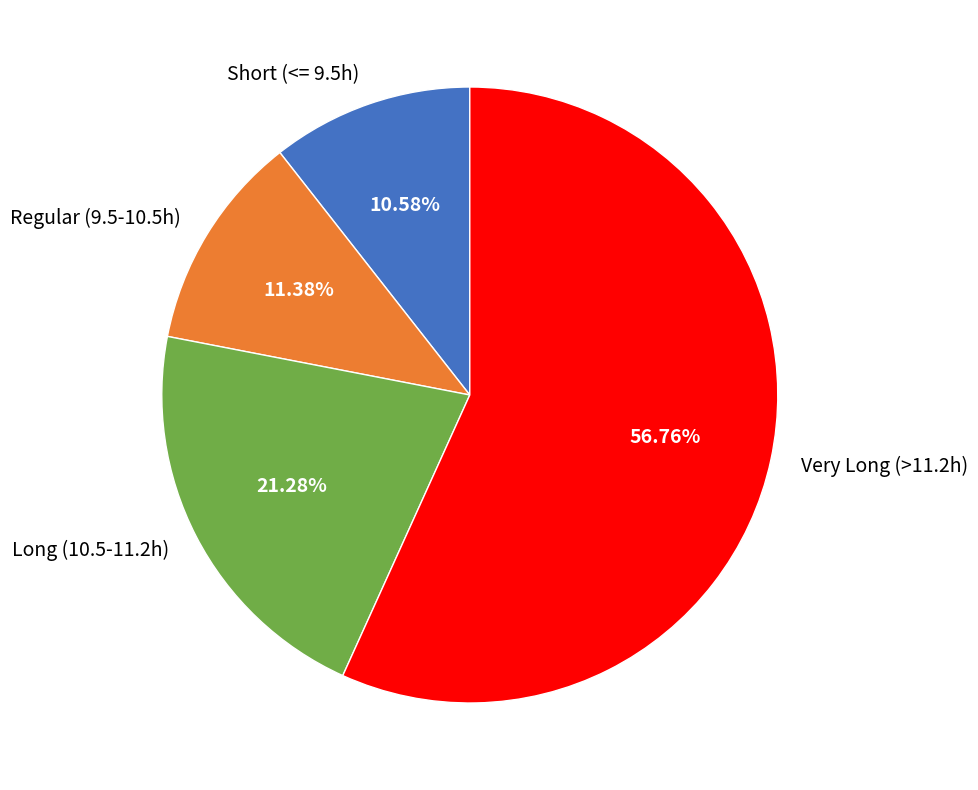

Between Short (<= 9.5h) and Very Long (>11.2h), which is larger?

Very Long (>11.2h)